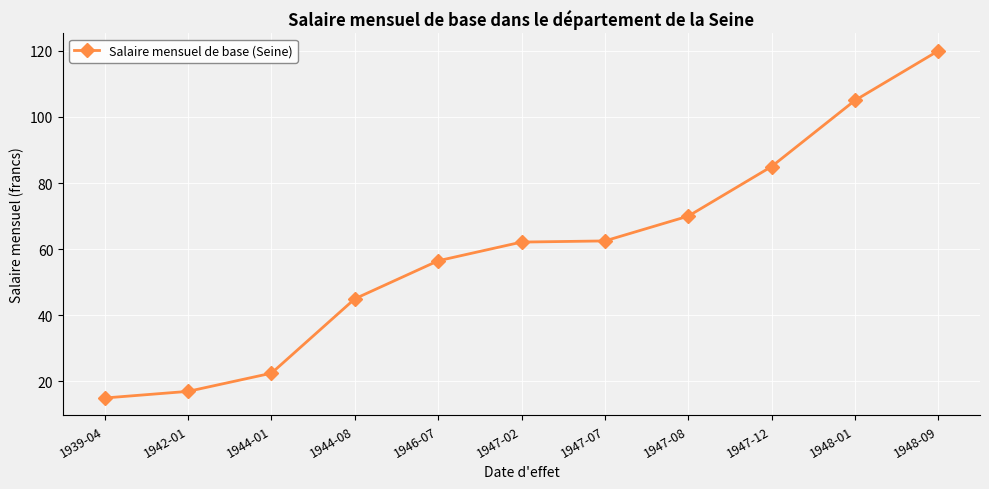

What is the sum of the values at 1947-12 and 1939-04?

100.0